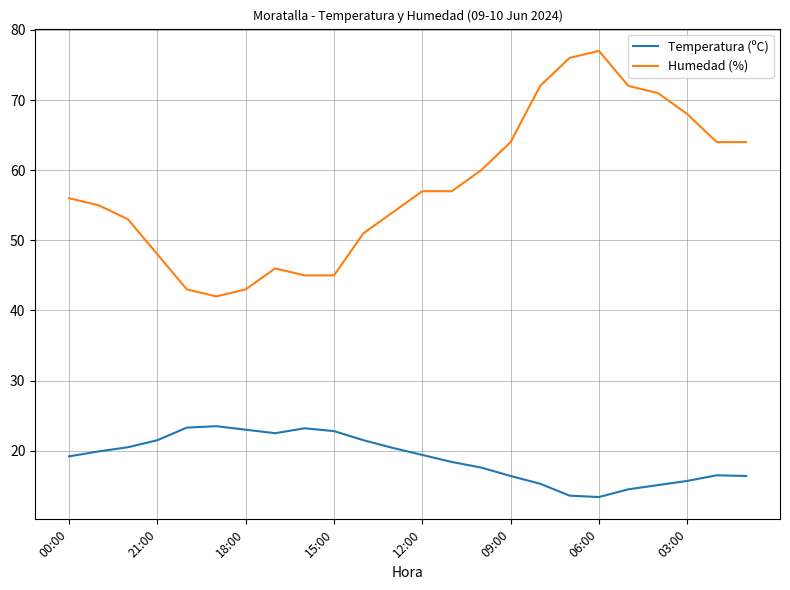

Which series has the largest range (max minus min)?

Humedad (%)